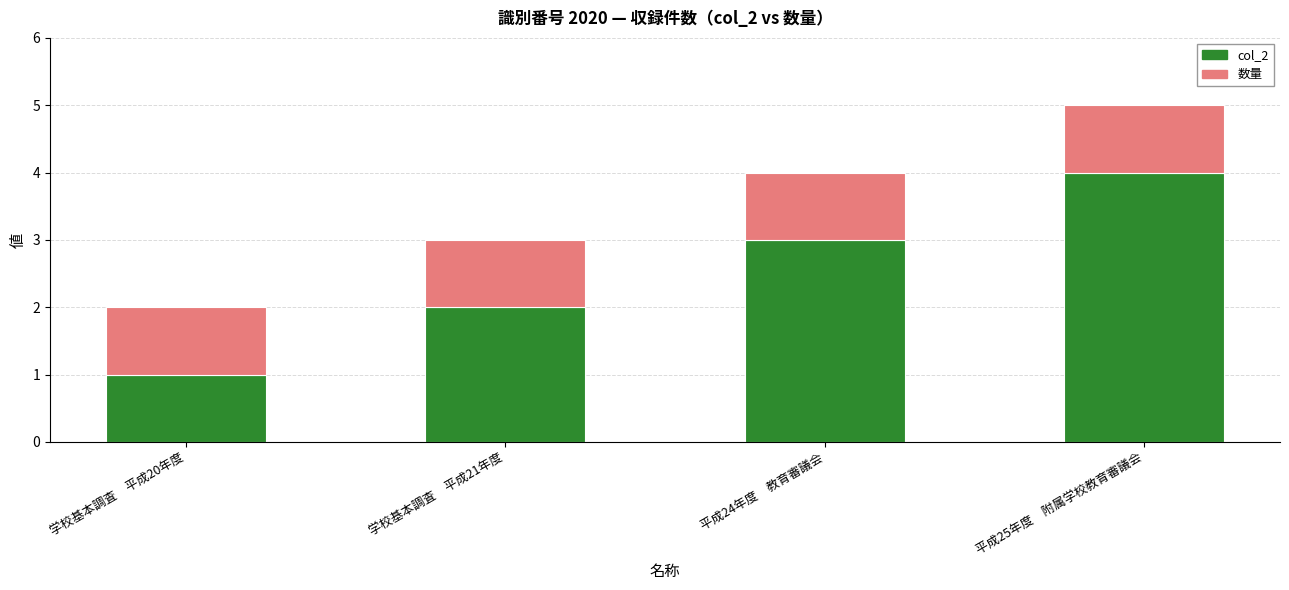

Which category has the lowest value in the col_2 series?

学校基本調査　平成20年度